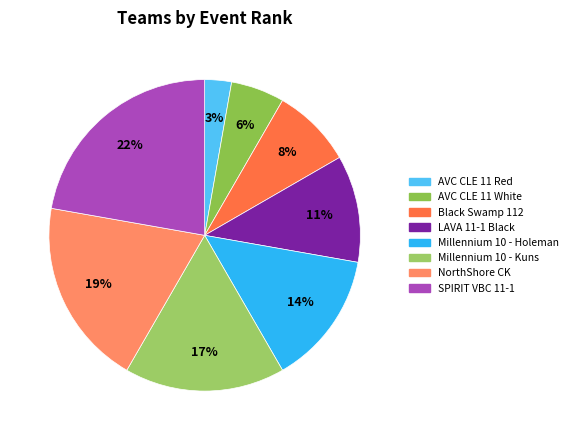

Rank the categories by value from highest to lowest.

SPIRIT VBC 11-1, NorthShore CK, Millennium 10 - Kuns, Millennium 10 - Holeman, LAVA 11-1 Black, Black Swamp 112, AVC CLE 11 White, AVC CLE 11 Red